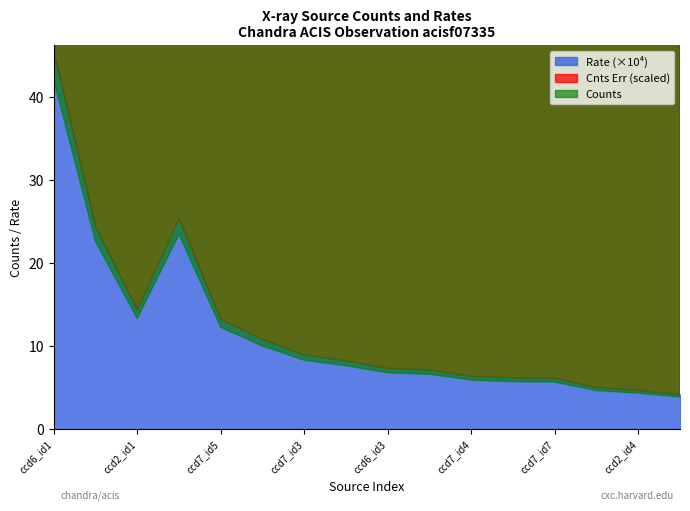

What is the total value across all series at 1?

49.3